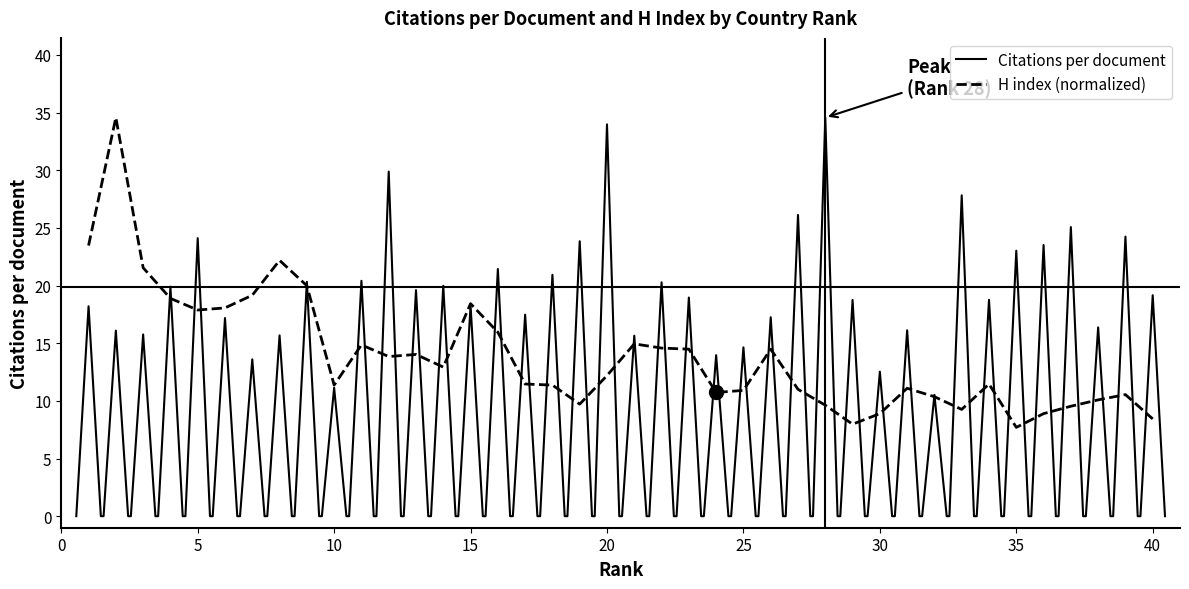

True or false: the data shows 18.4 at 15.

True